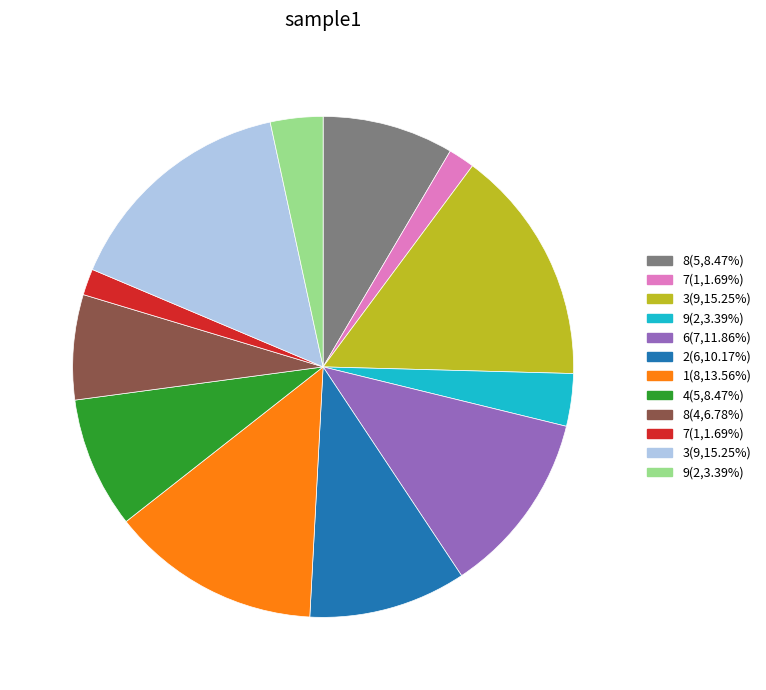

Is there a majority slice in this chart?

No